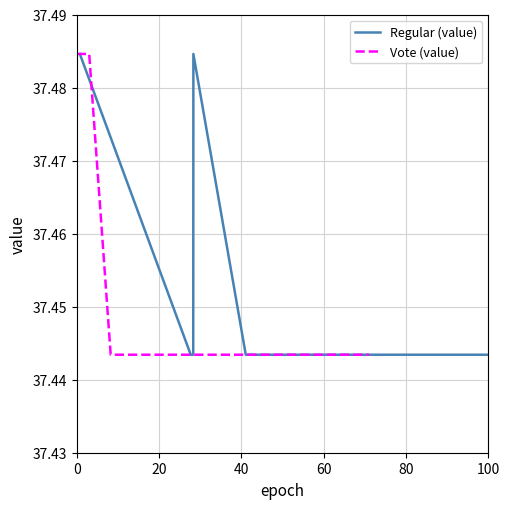

What value does the Vote (value) series have at 0?

37.5